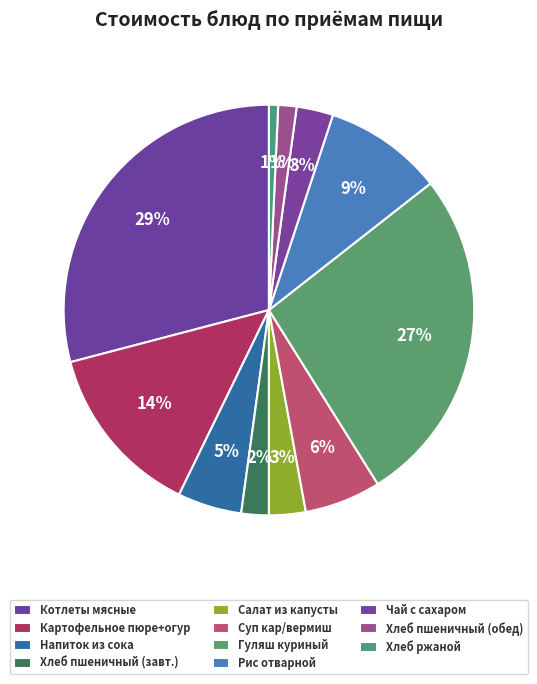

True or false: Рис отварной accounts for 1% of the total.

False